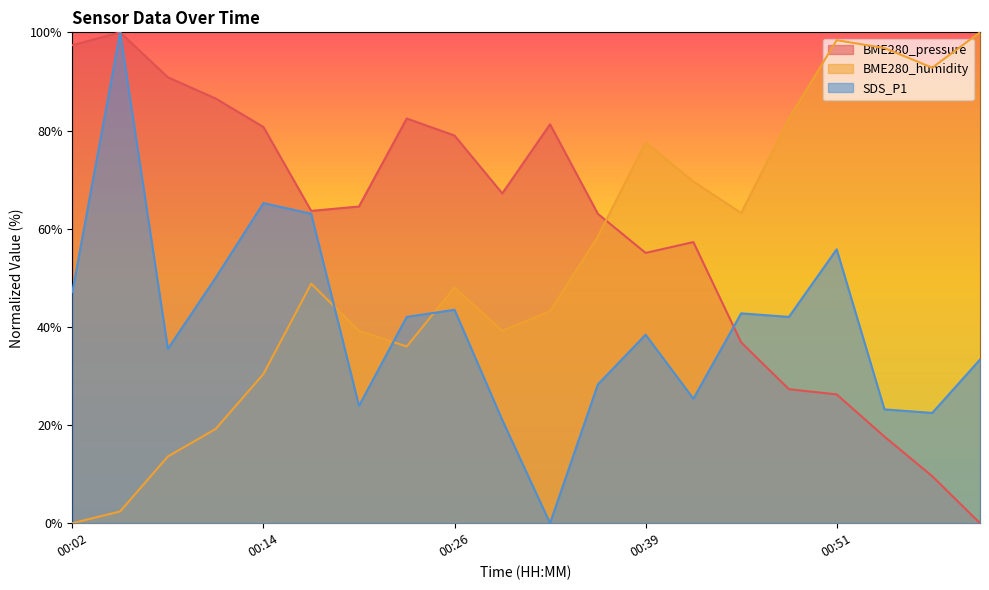

How many values in the SDS_P1 series exceed 42?

10